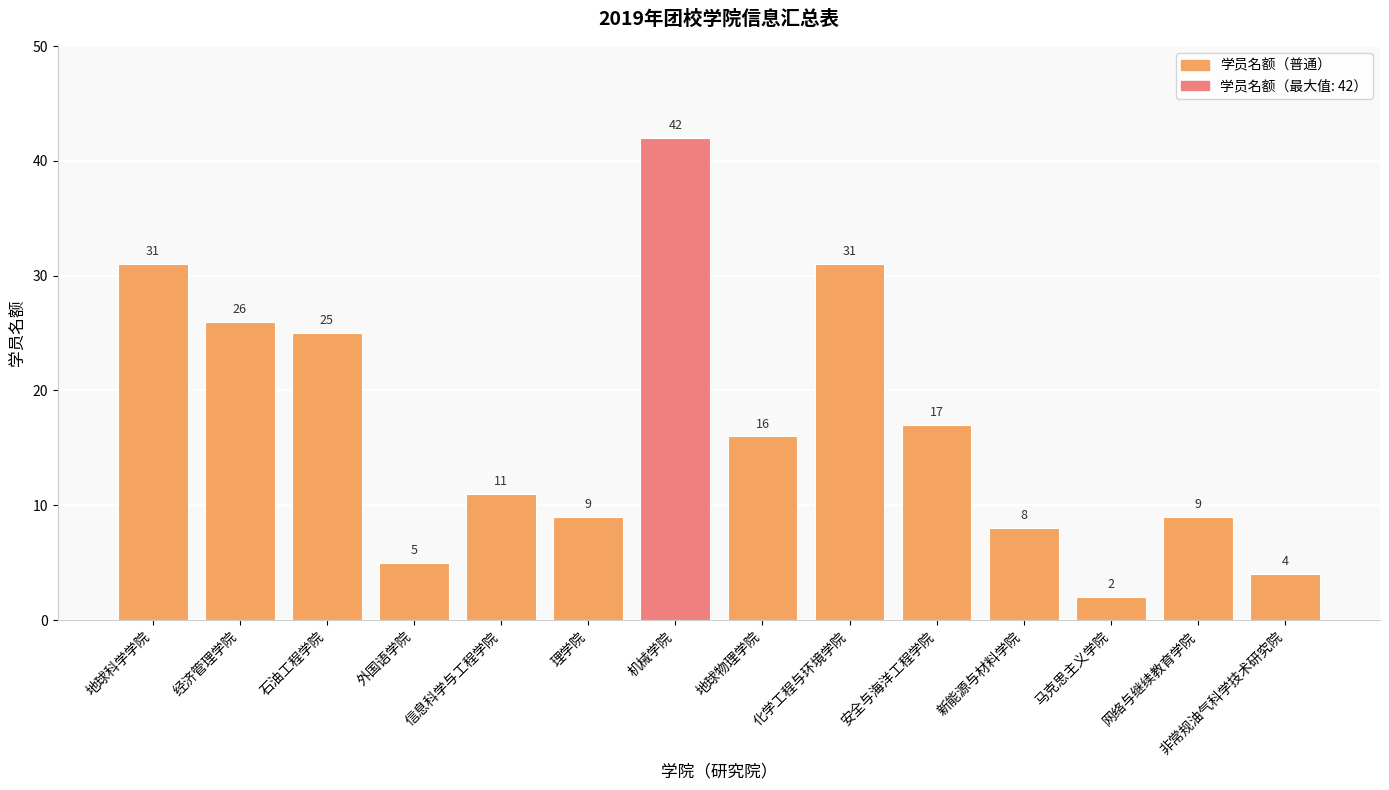

What is the difference between the maximum and minimum values?

40